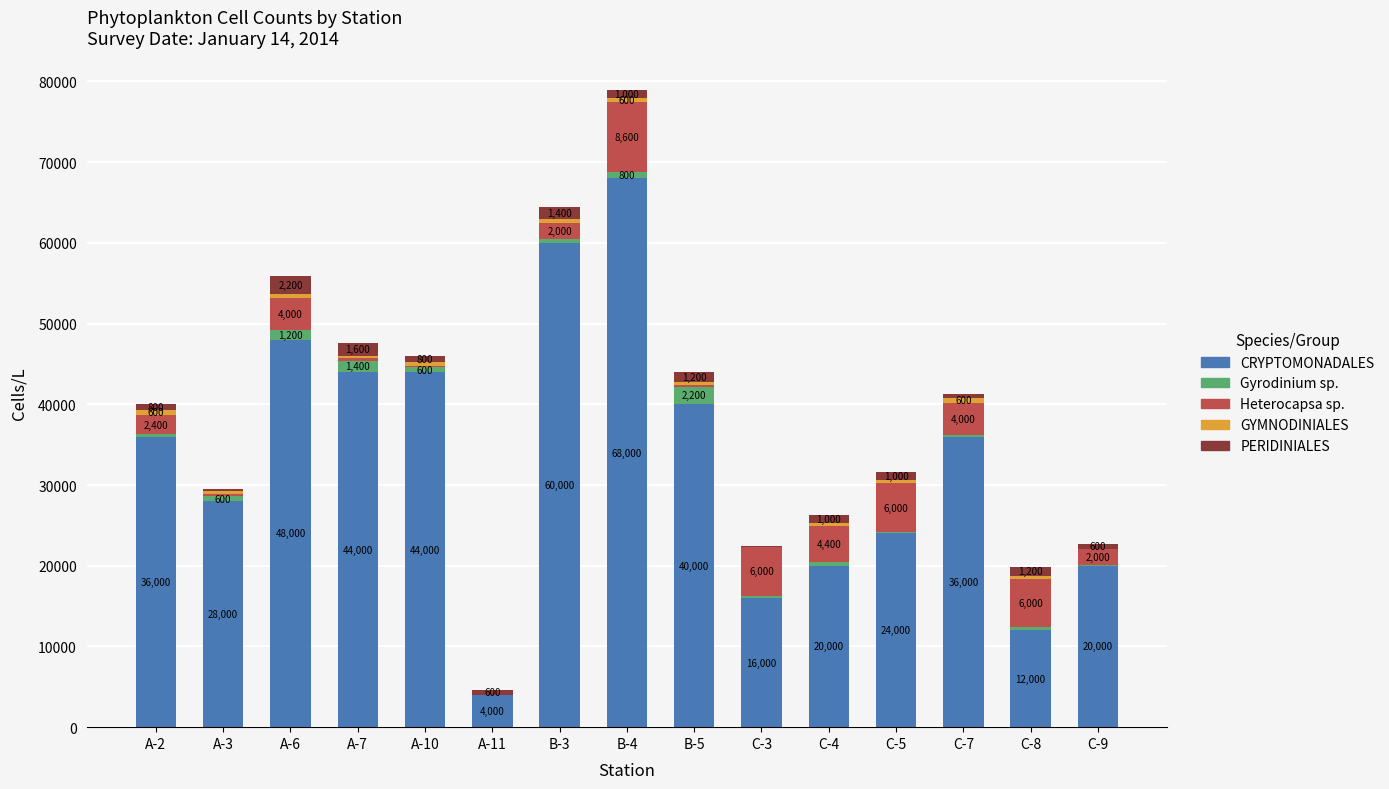

Which category has the highest value in the CRYPTOMONADALES series?

B-4